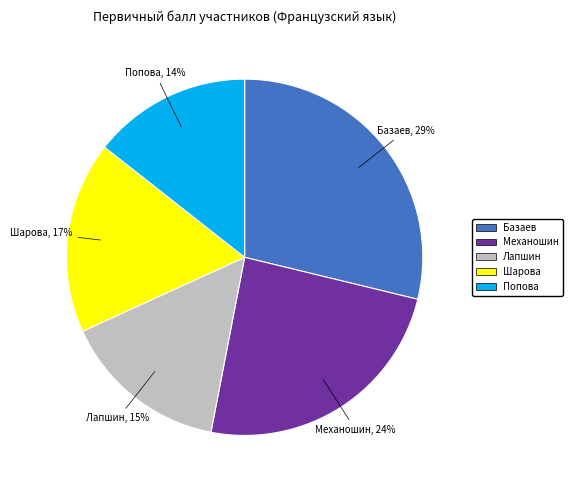

To the nearest percent, what is the average slice percentage?

20%